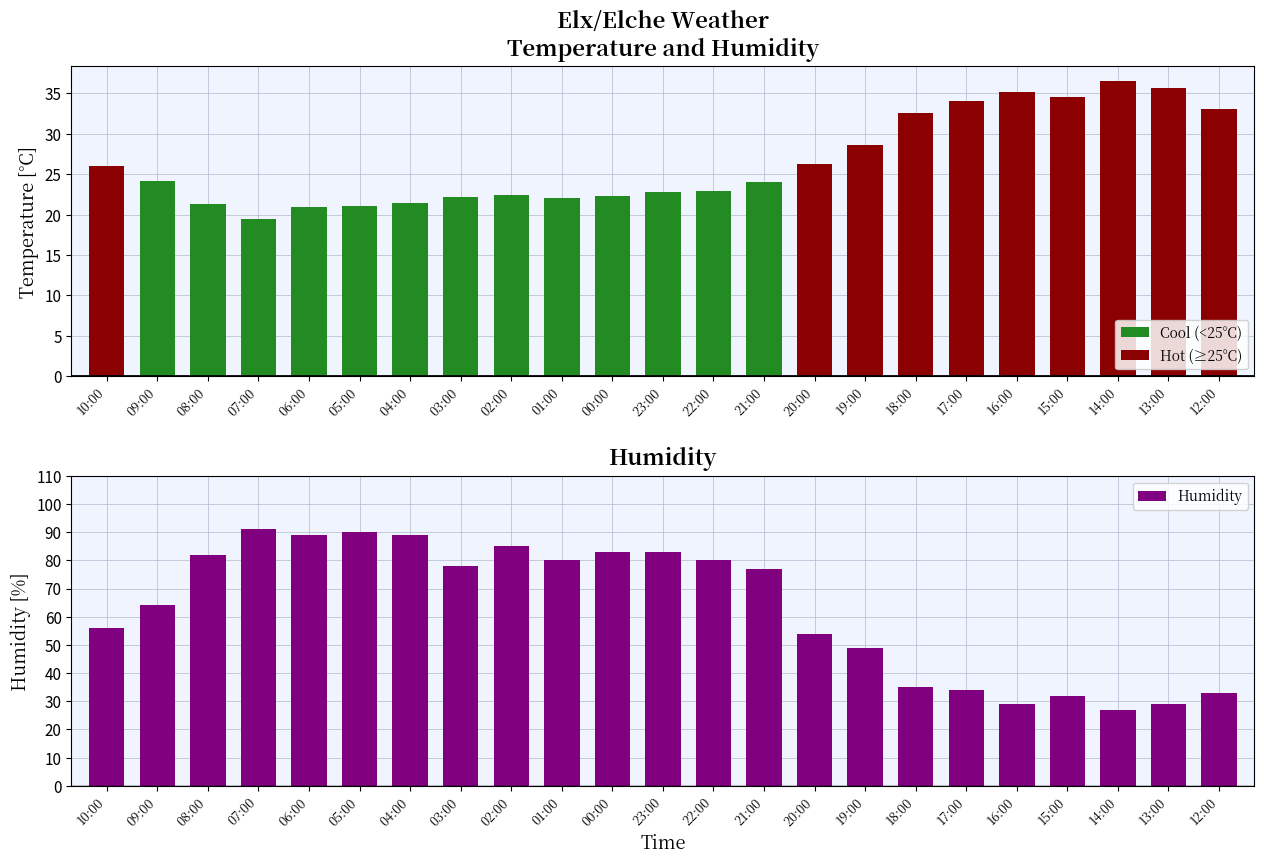

Reading left to right, extract all data points from this chart.

Cool (<25°C): 10:00=0.0	09:00=24.1	08:00=21.3	07:00=19.4	06:00=20.9	05:00=21.1	04:00=21.4	03:00=22.2	02:00=22.4	01:00=22.0	00:00=22.3	23:00=22.8	22:00=22.9	21:00=24.0	20:00=0.0	19:00=0.0	18:00=0.0	17:00=0.0	16:00=0.0	15:00=0.0	14:00=0.0	13:00=0.0	12:00=0.0
Hot (≥25°C): 10:00=26.0	09:00=0.0	08:00=0.0	07:00=0.0	06:00=0.0	05:00=0.0	04:00=0.0	03:00=0.0	02:00=0.0	01:00=0.0	00:00=0.0	23:00=0.0	22:00=0.0	21:00=0.0	20:00=26.2	19:00=28.6	18:00=32.5	17:00=34.0	16:00=35.2	15:00=34.5	14:00=36.5	13:00=35.7	12:00=33.0
Humidity: 10:00=56.0	09:00=64.0	08:00=82.0	07:00=91.0	06:00=89.0	05:00=90.0	04:00=89.0	03:00=78.0	02:00=85.0	01:00=80.0	00:00=83.0	23:00=83.0	22:00=80.0	21:00=77.0	20:00=54.0	19:00=49.0	18:00=35.0	17:00=34.0	16:00=29.0	15:00=32.0	14:00=27.0	13:00=29.0	12:00=33.0